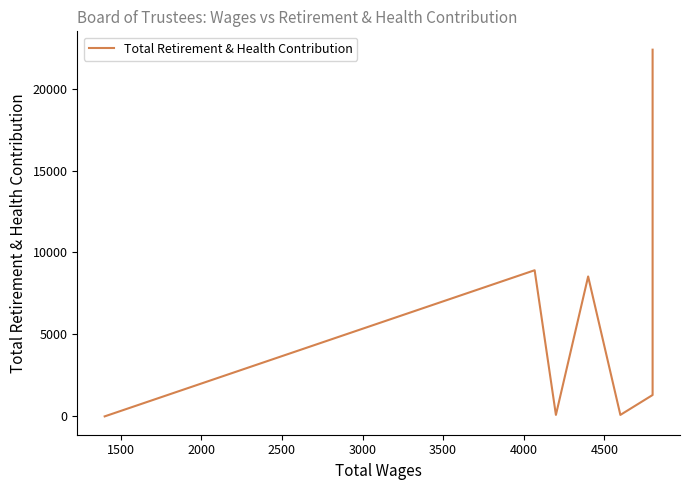

Is it true that the value at 4500 is 0.0?

True